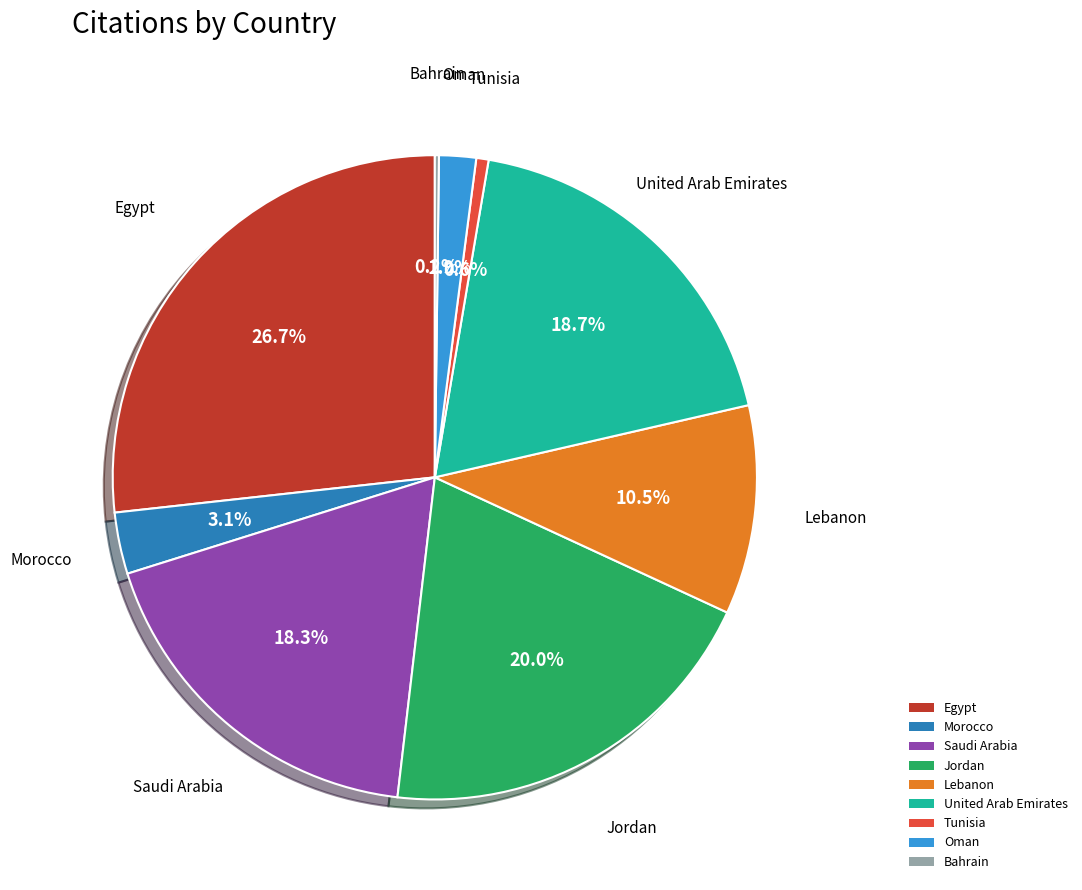

Which category has the biggest portion of the pie?

Egypt